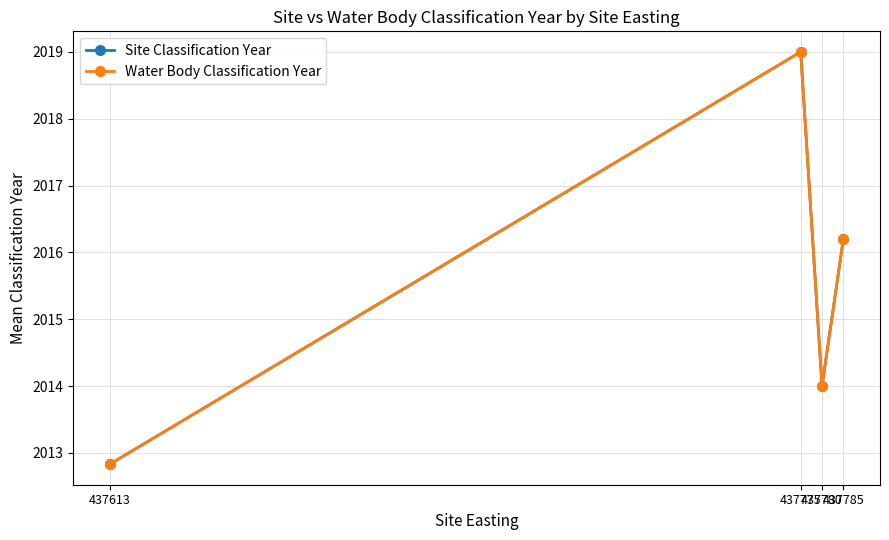

Does the chart have visible grid lines?

Yes